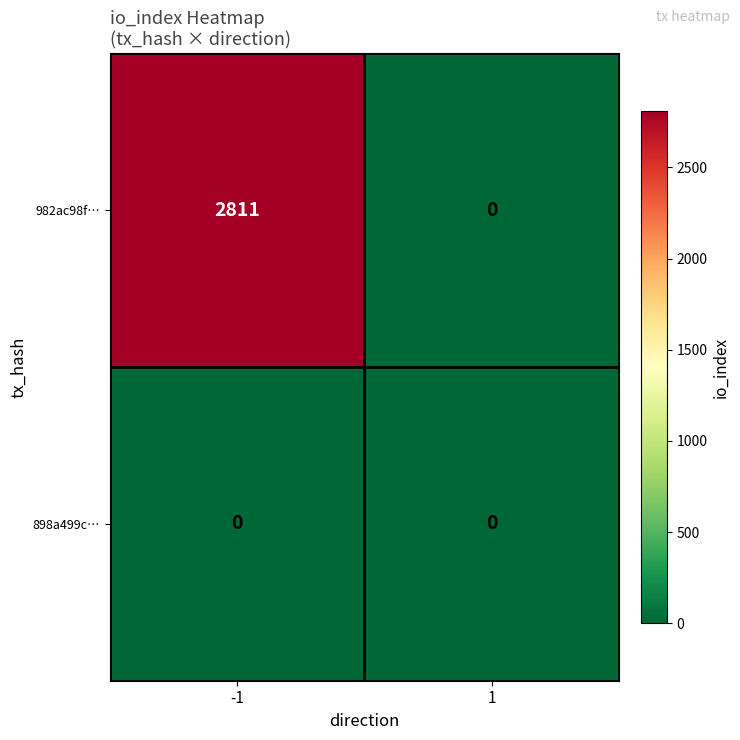

How many positive values does the 982ac98f… series have?

1